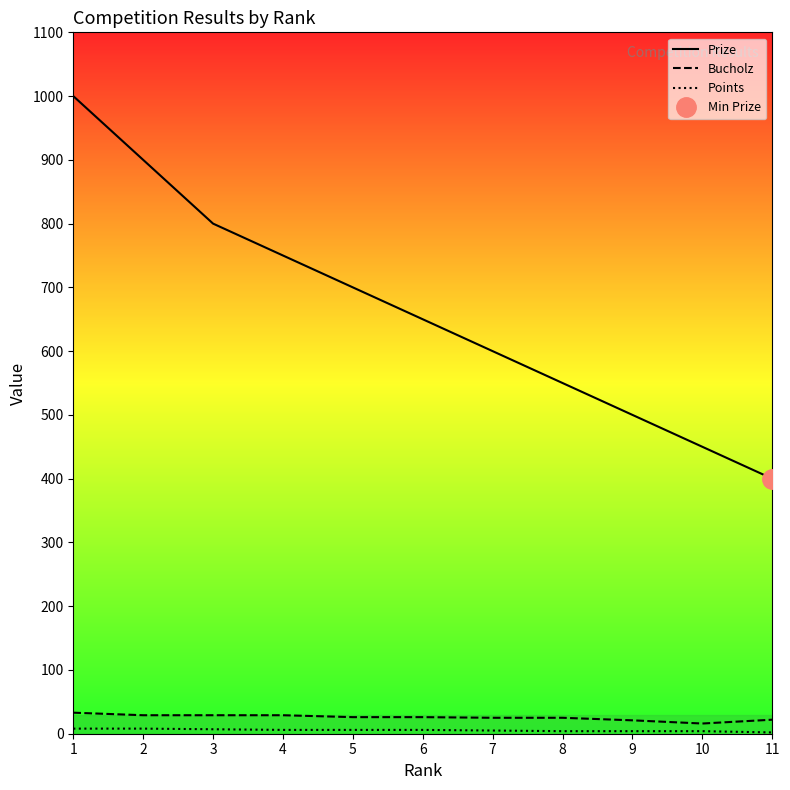

True or false: Prize and Points cross at least once.

False